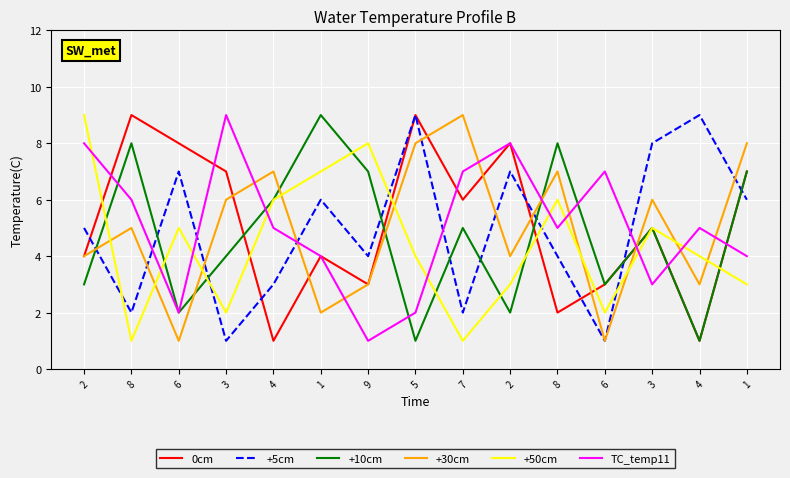

At which category is the sum across all series the highest?

1